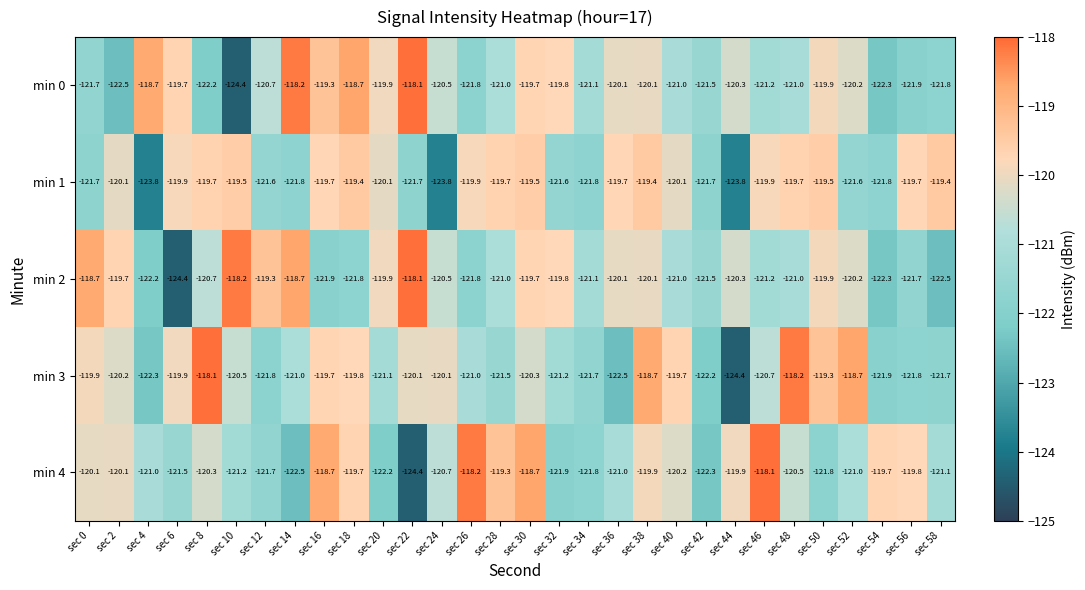

Between sec 12 and sec 46, which series saw the biggest shift?

min 4